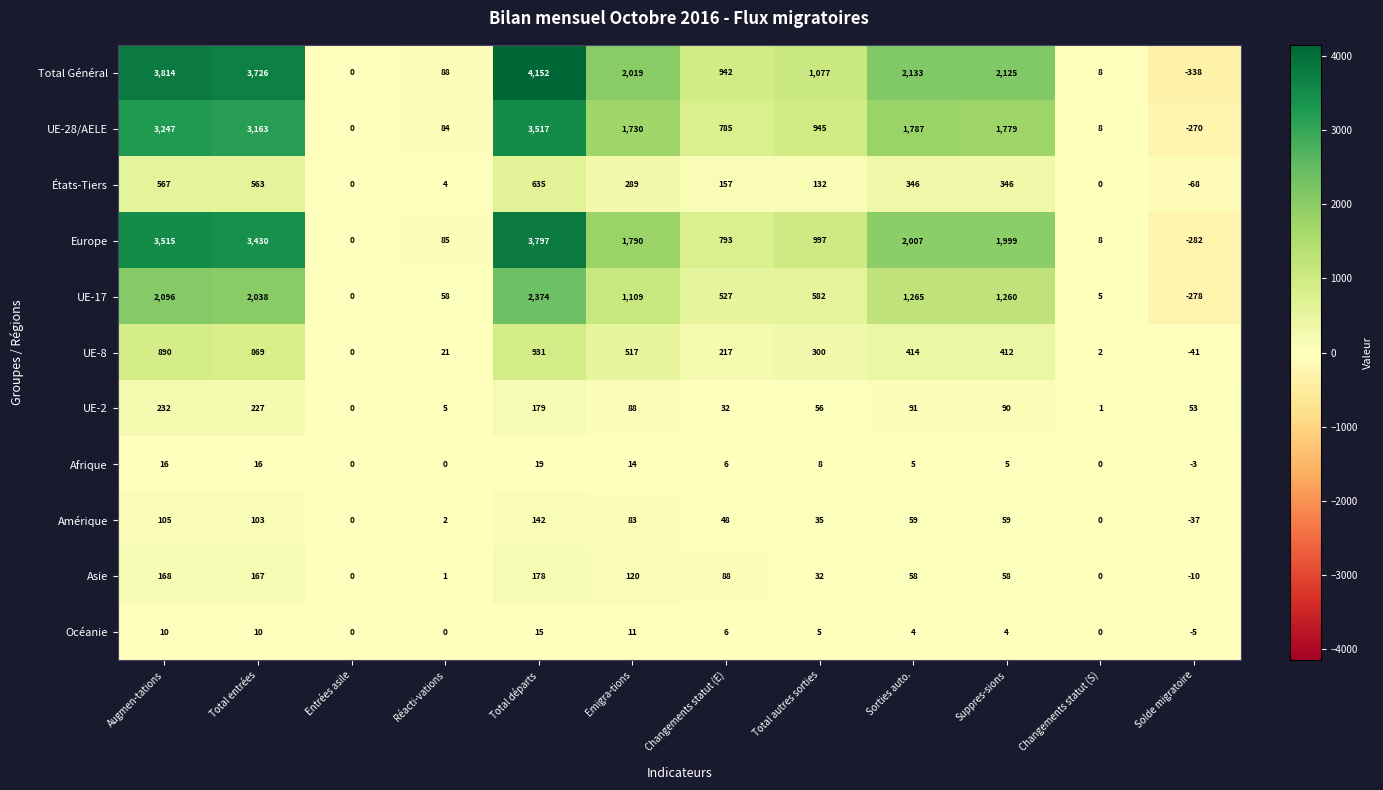

Which category has the highest value in the UE-8 series?

Total départs